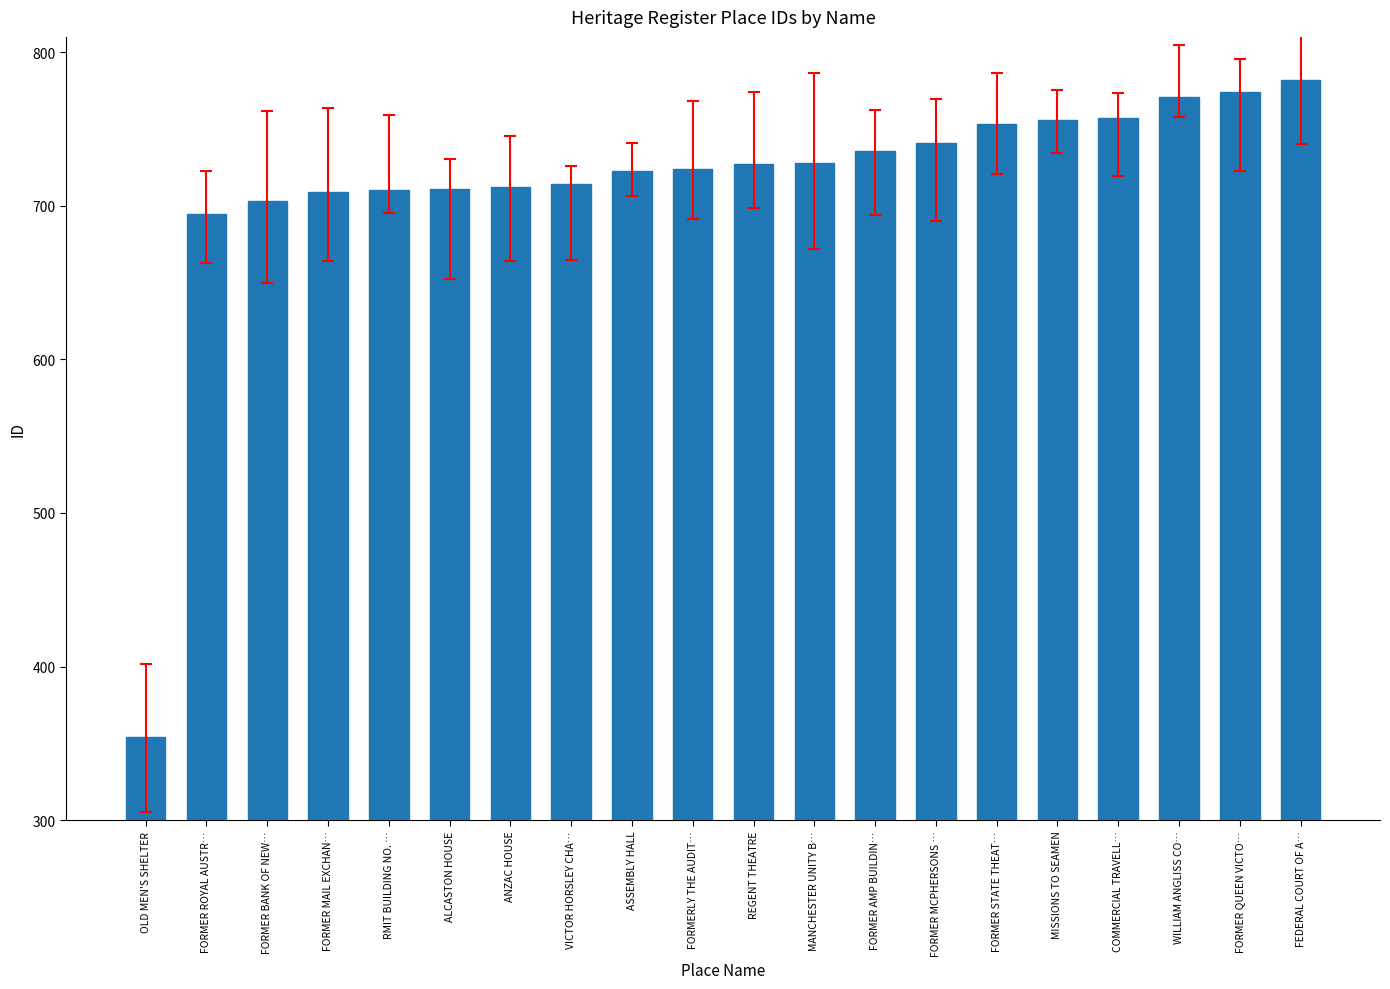

The chart shows a value of 703 at FORMER BANK OF NEW…. True or false?

True